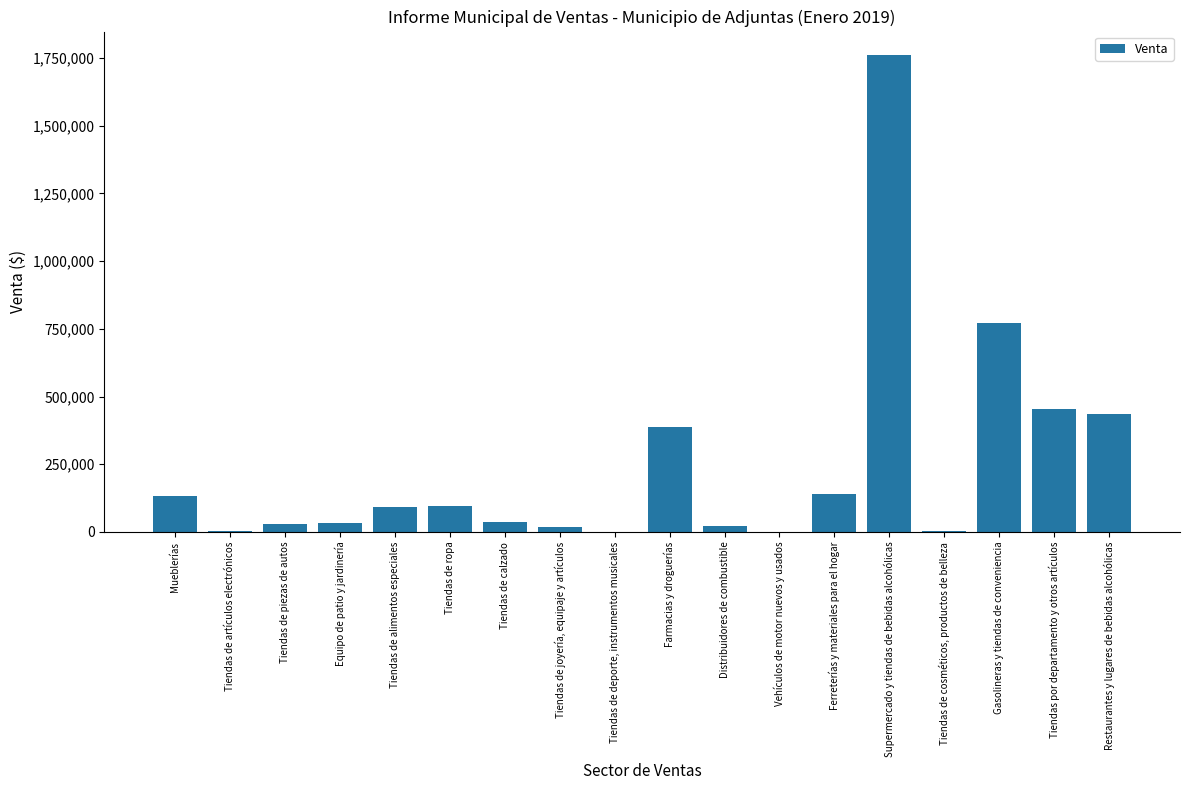

What is the change in value from Mueblerías to Restaurantes y lugares de bebidas alcohólicas?

+302882.5